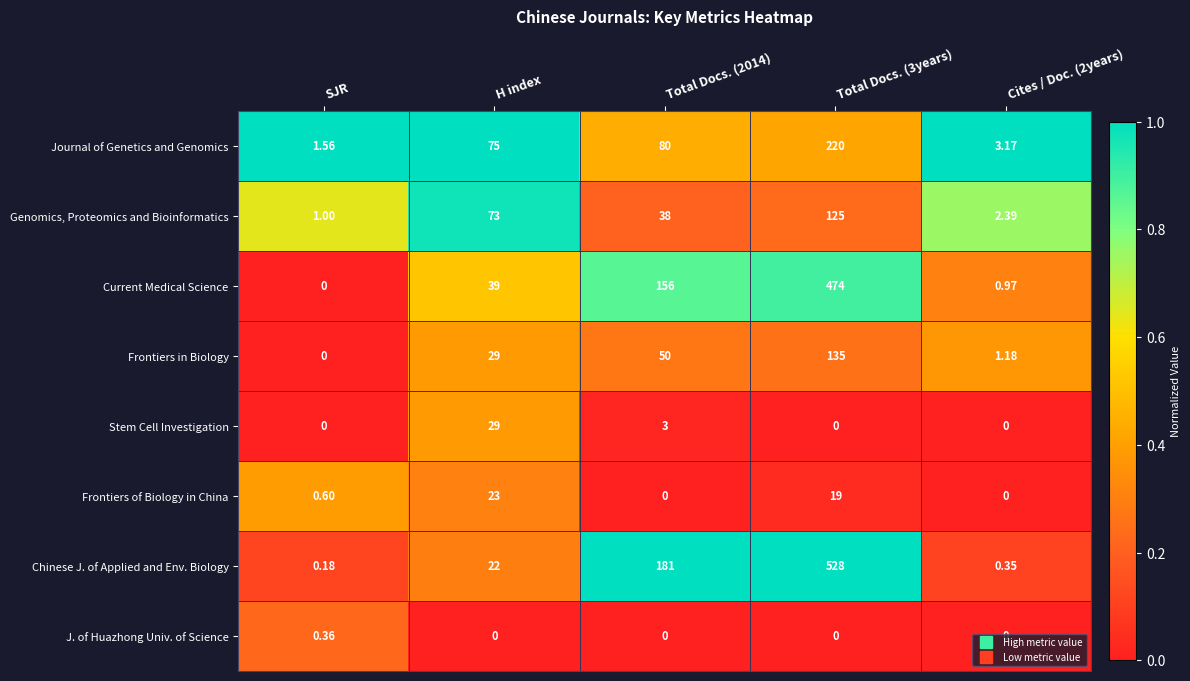

At which category is the sum across all series the highest?

Total Docs. (3years)